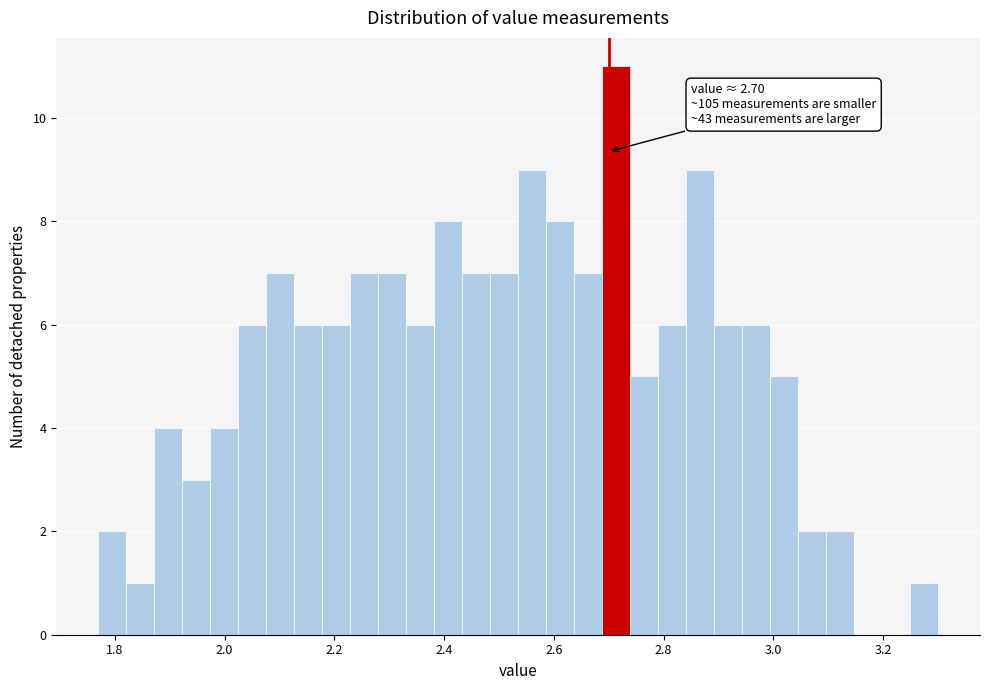

Read against the x-axis, roughly where is the centre of the tallest bar?

2.72